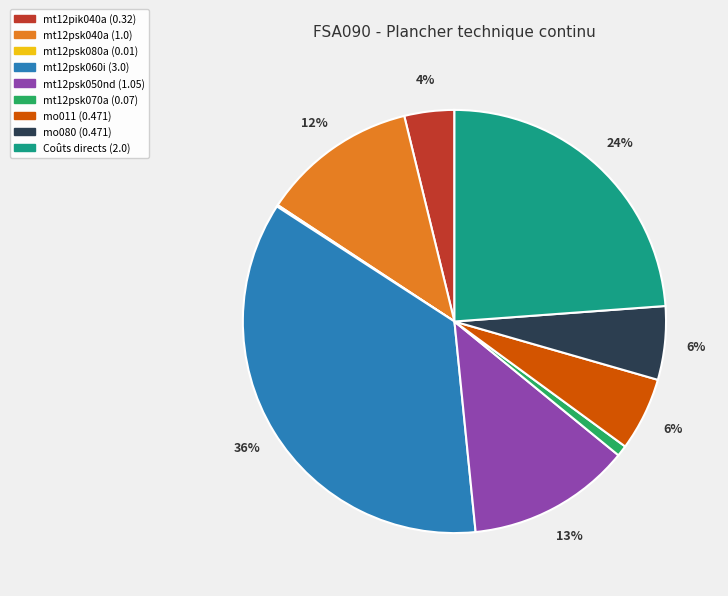

Is there any slice that represents more than half of the pie?

No